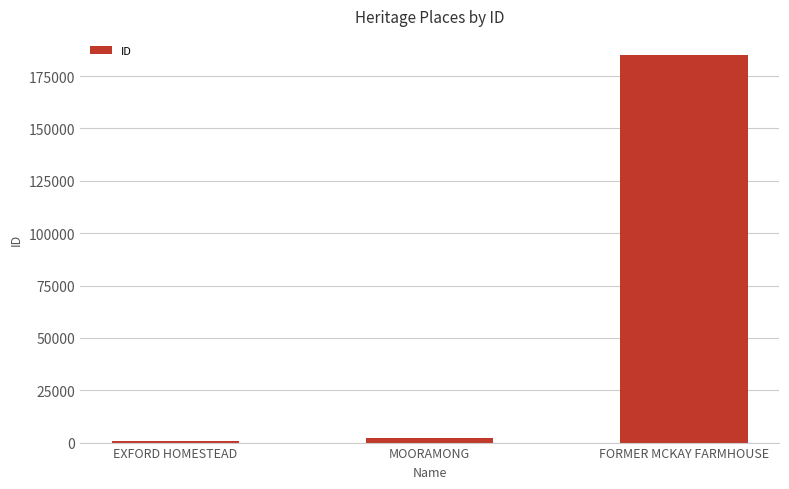

Which category has the highest value across all series?

FORMER MCKAY FARMHOUSE